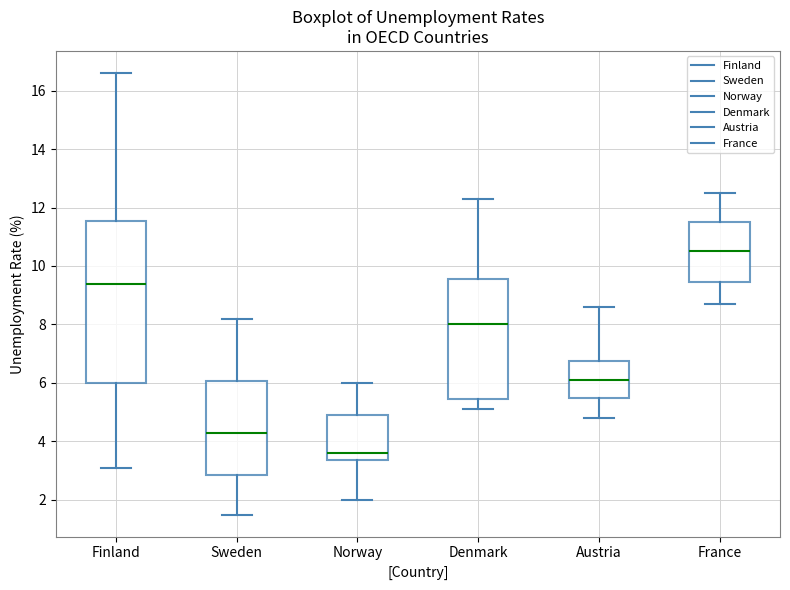

Which box has the lowest median line?

Norway